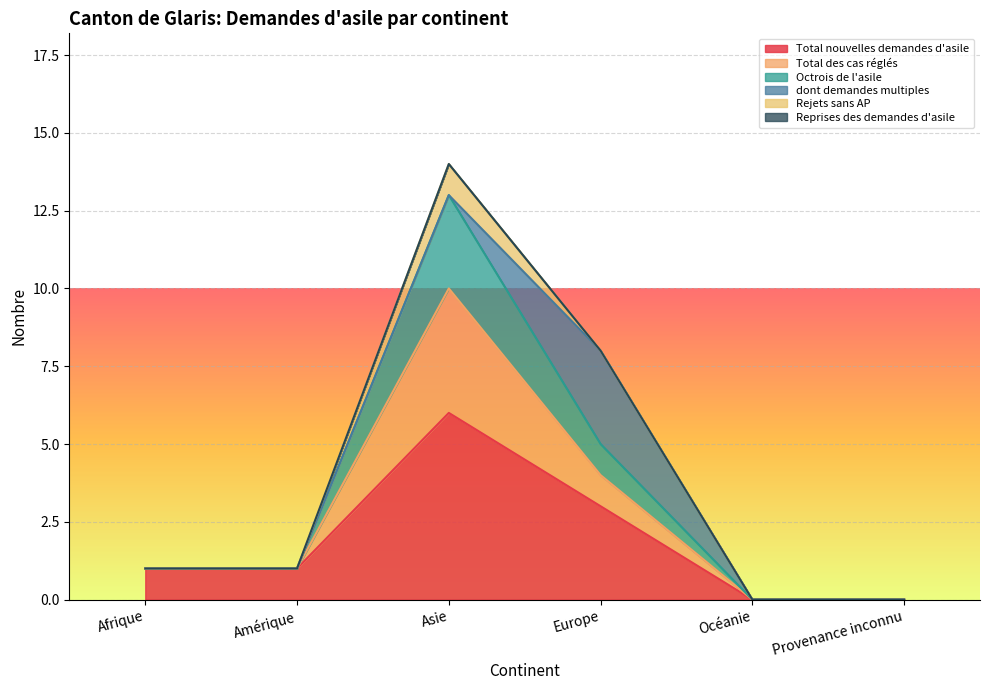

What is the difference between the second highest and minimum values in the Total nouvelles demandes d'asile series?

3